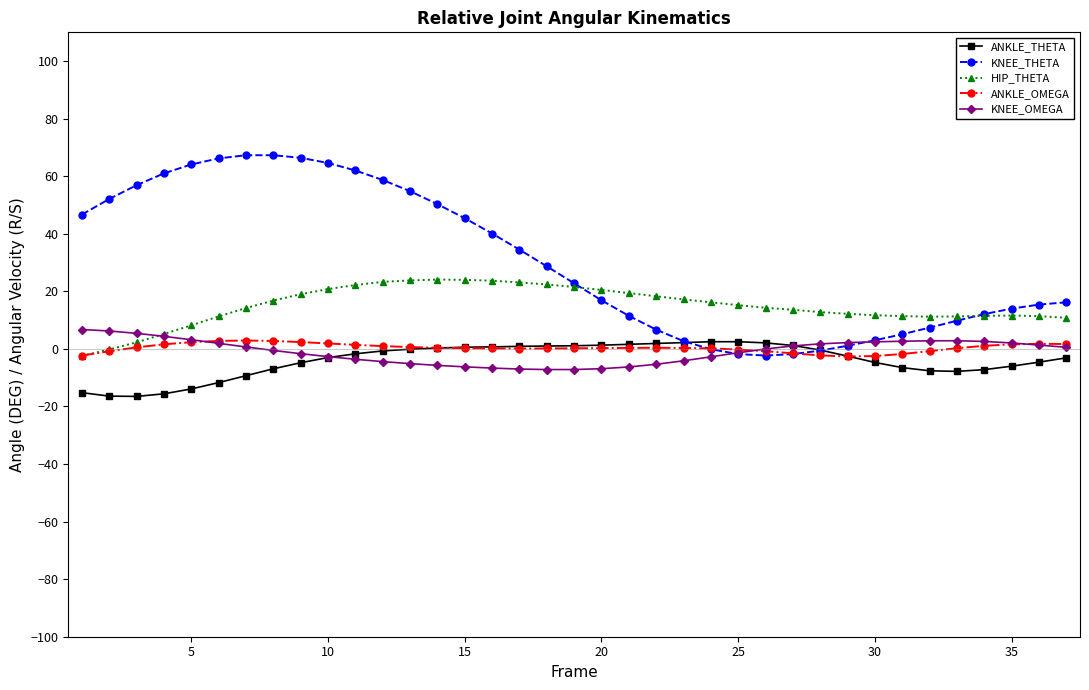

Which series has the largest total across all categories?

KNEE_THETA